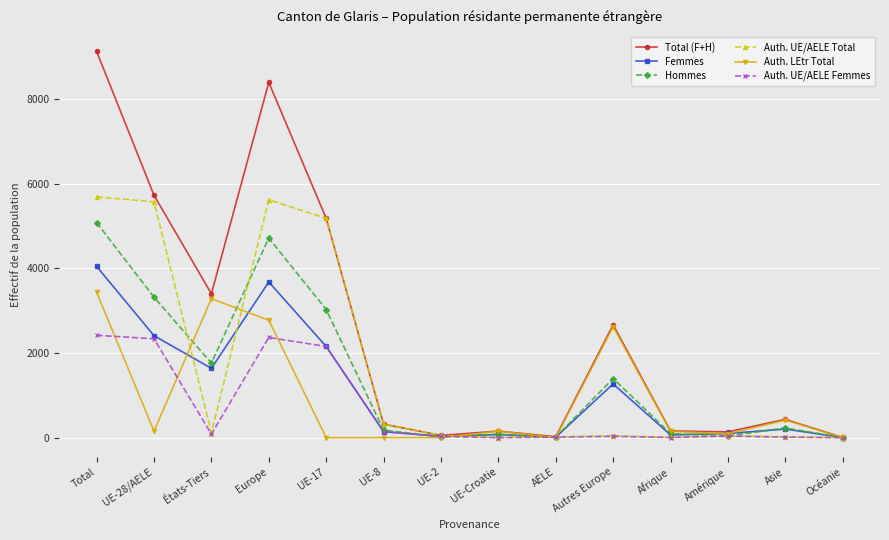

Which category has the highest value across all series?

Total